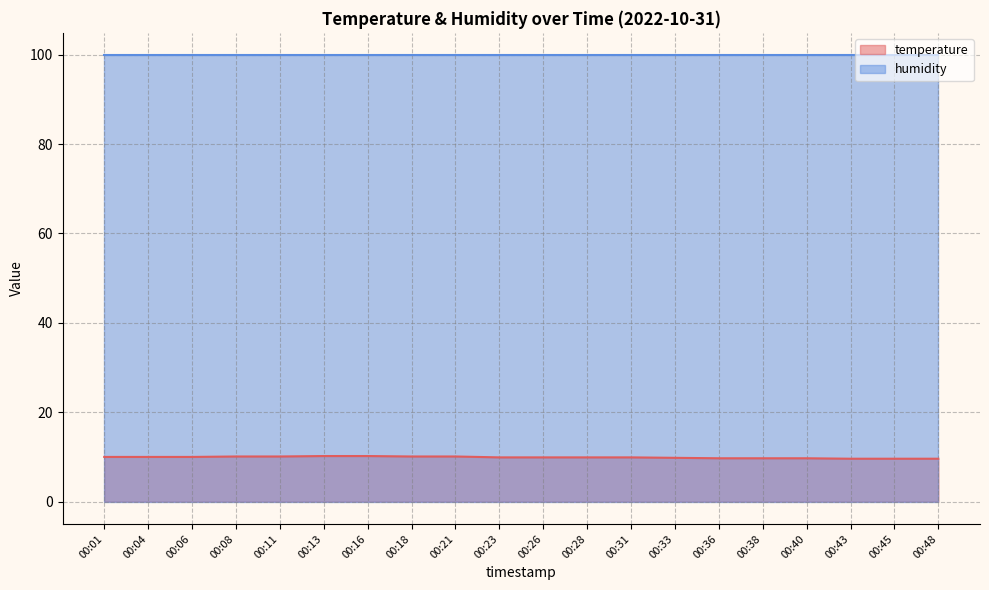

What is the change in value from 00:28 to 00:38?

-0.2